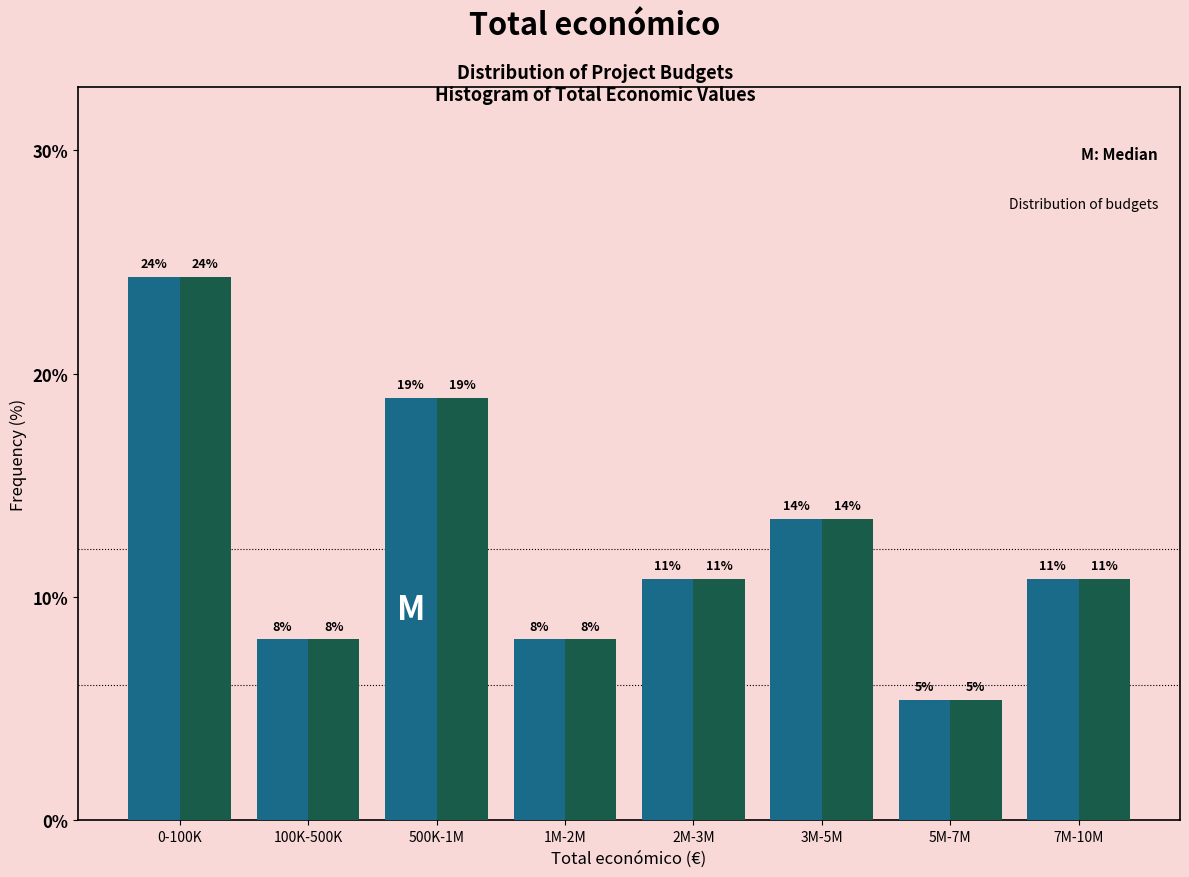

How many bars are there in each group?

2